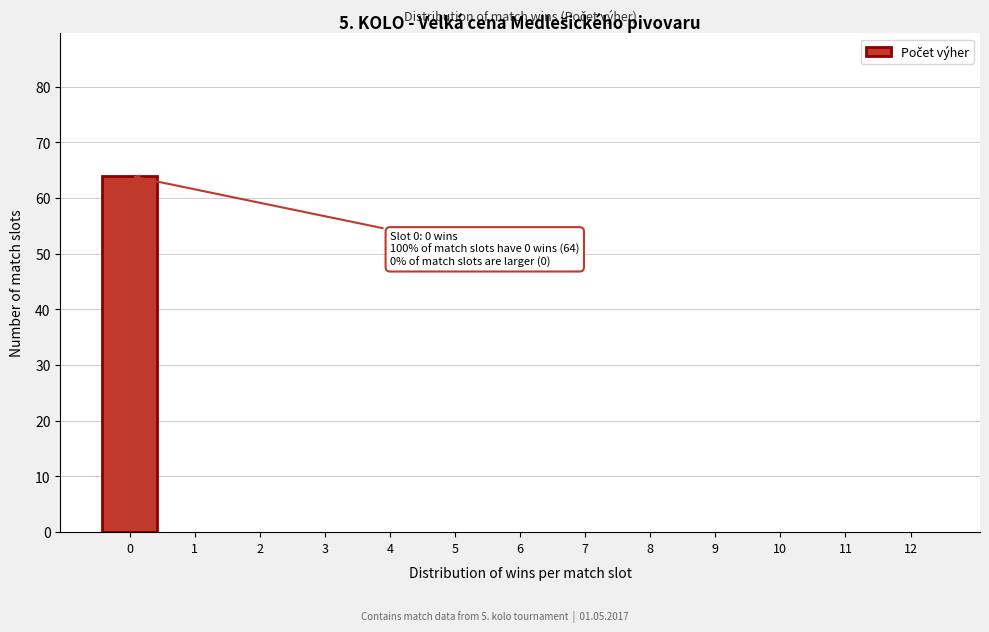

Reading left to right, list all the values displayed in this chart.

0=64	1=0	2=0	3=0	4=0	5=0	6=0	7=0	8=0	9=0	10=0	11=0	12=0